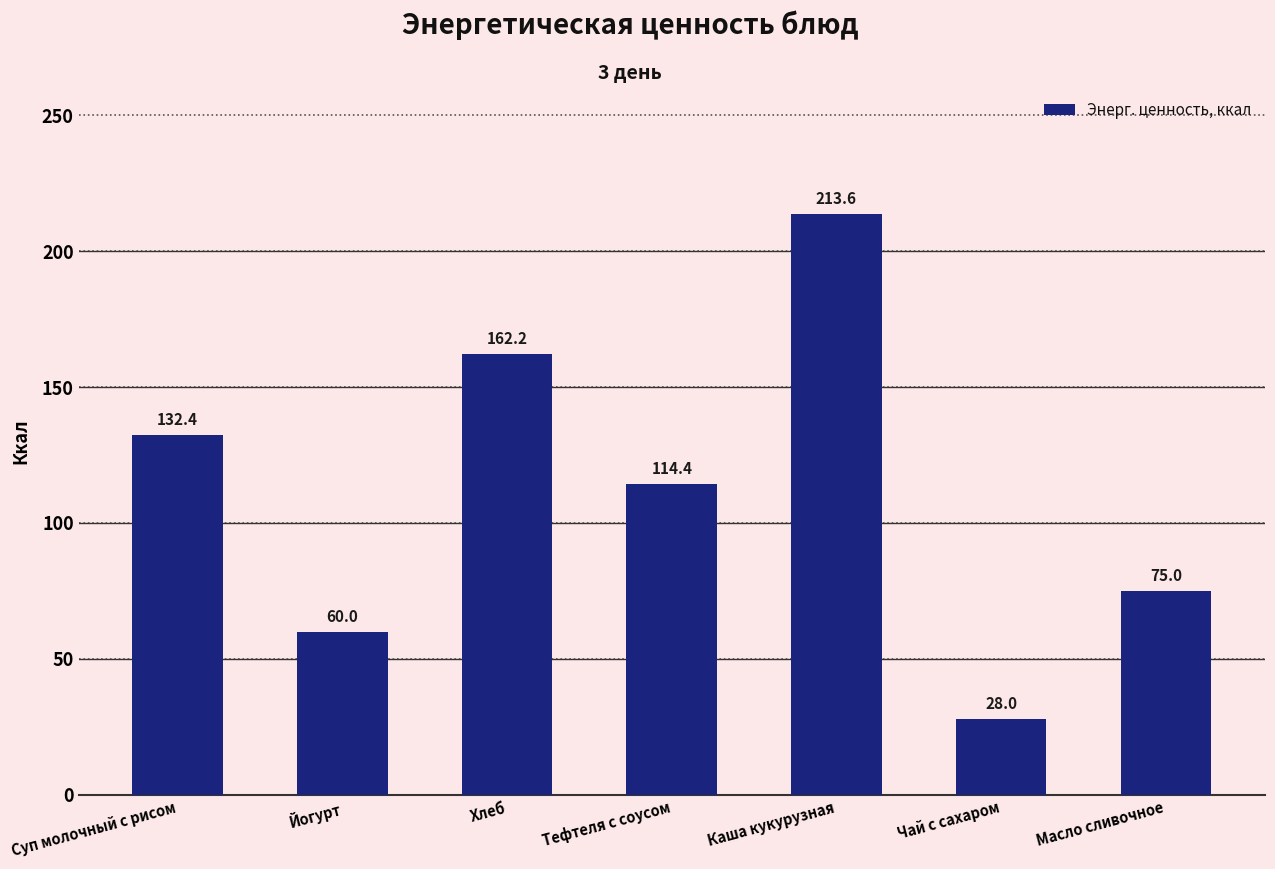

What position from the left is Каша кукурузная?

5